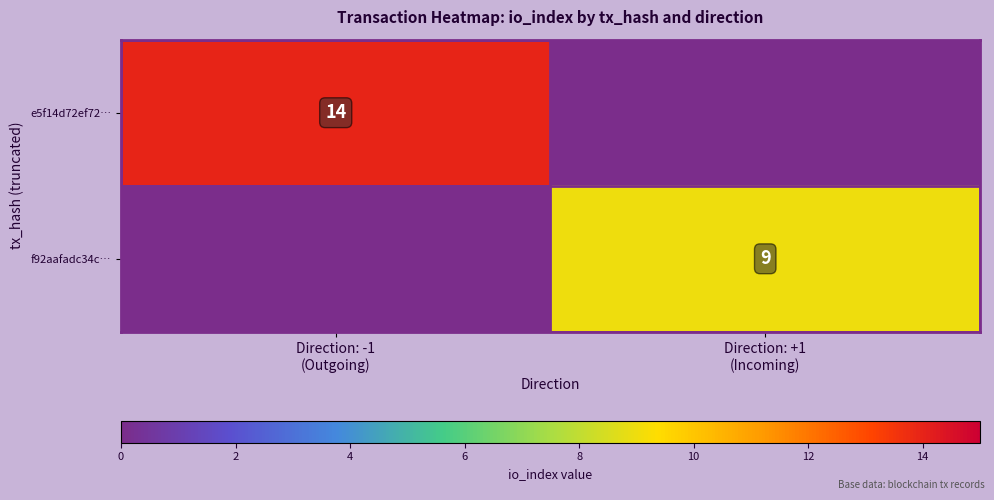

The value of e5f14d72ef72… at Direction: -1 (Outgoing) is 14. True or false?

True